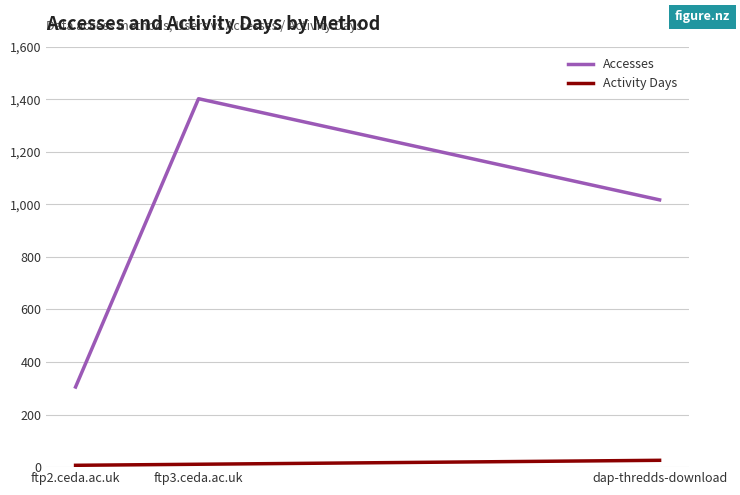

Does the chart display data point markers on the line(s)?

No